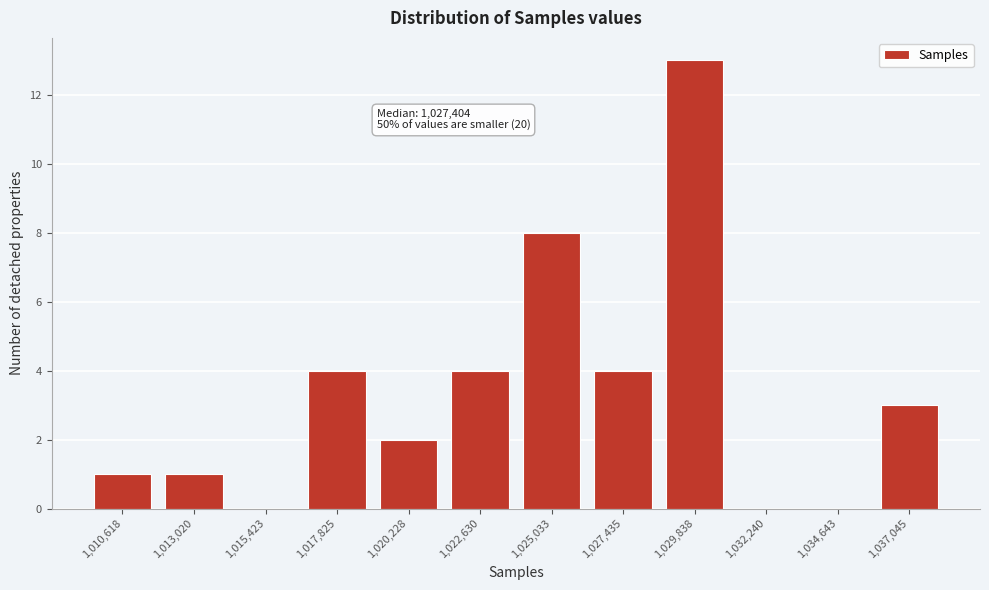

Reading left to right, extract all data points from this chart.

1,010,618=1	1,013,020=1	1,015,423=0	1,017,825=4	1,020,228=2	1,022,630=4	1,025,033=8	1,027,435=4	1,029,838=13	1,032,240=0	1,034,643=0	1,037,045=3